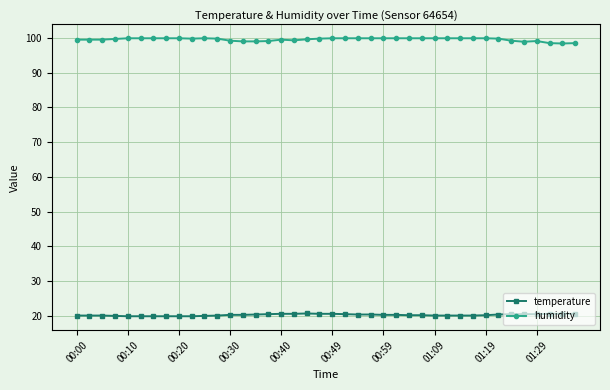

List the series in order of their overall mean, lowest first.

temperature, humidity